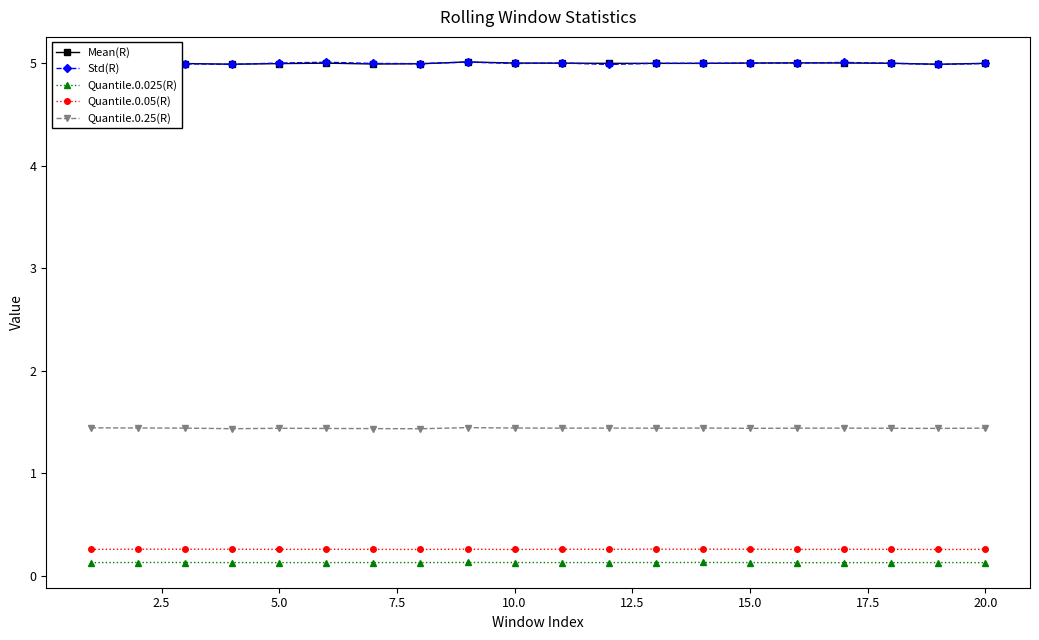

How many lines are shown in the chart?

5